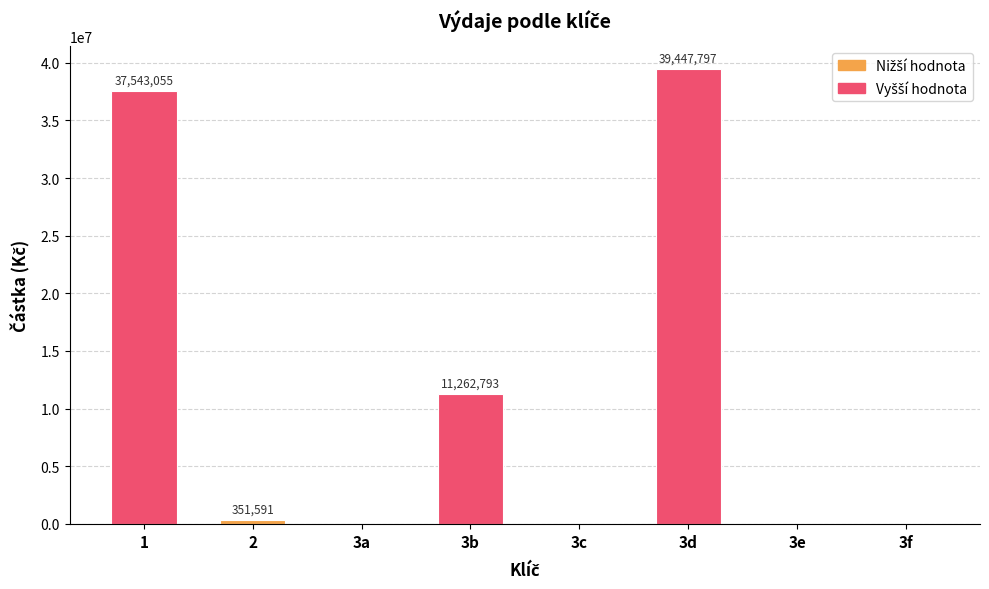

What is the sum of the values at 3f and 1?

37543055.0